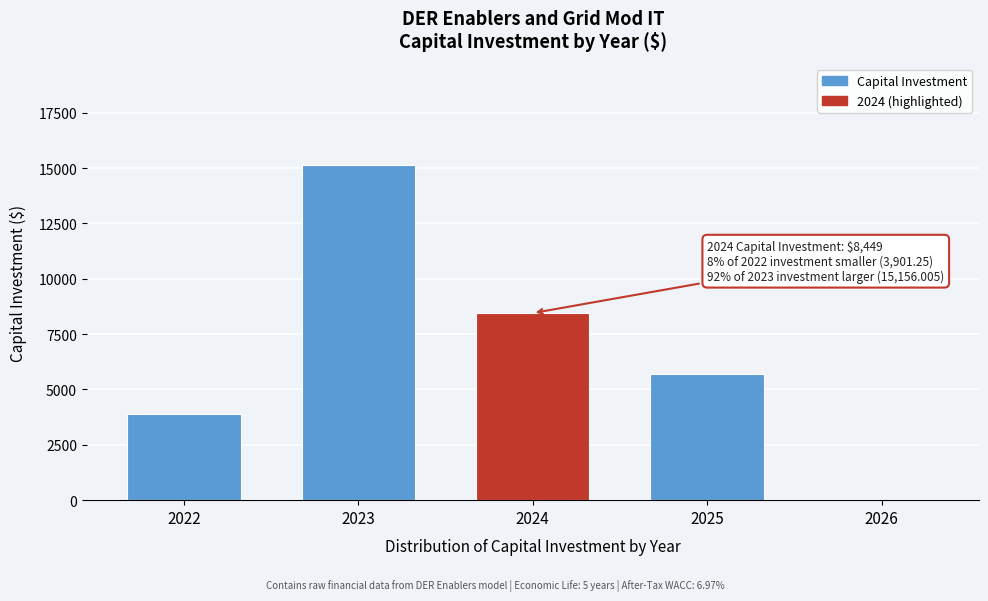

Where is the data nearest to the value 7578?

2024